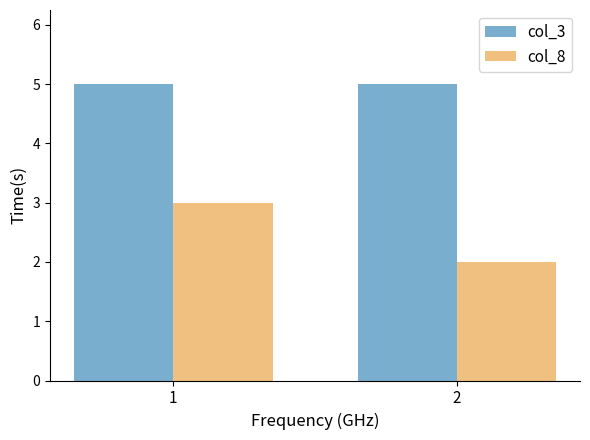

True or false: col_8 has a value of 1 at 1.

False